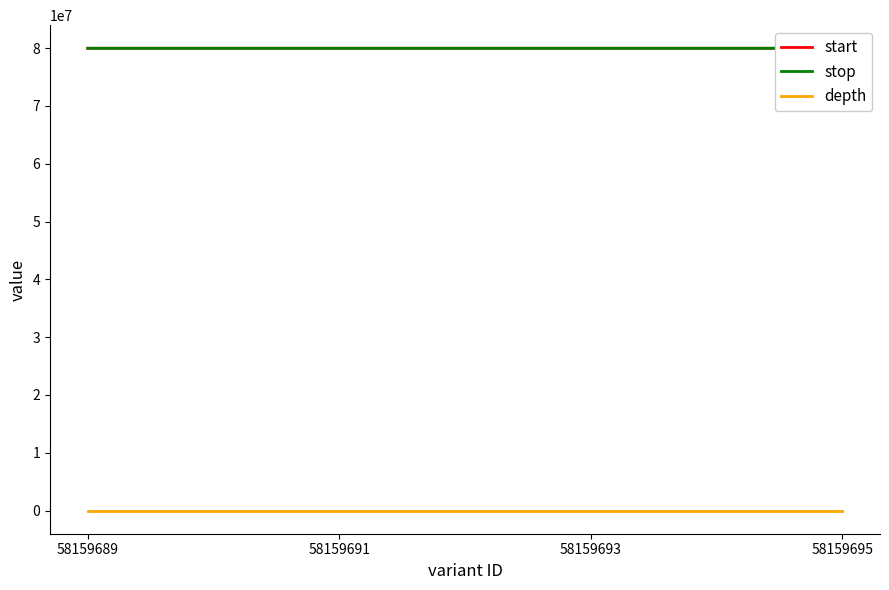

The stop series shows 79969374 at 58159691. True or false?

True